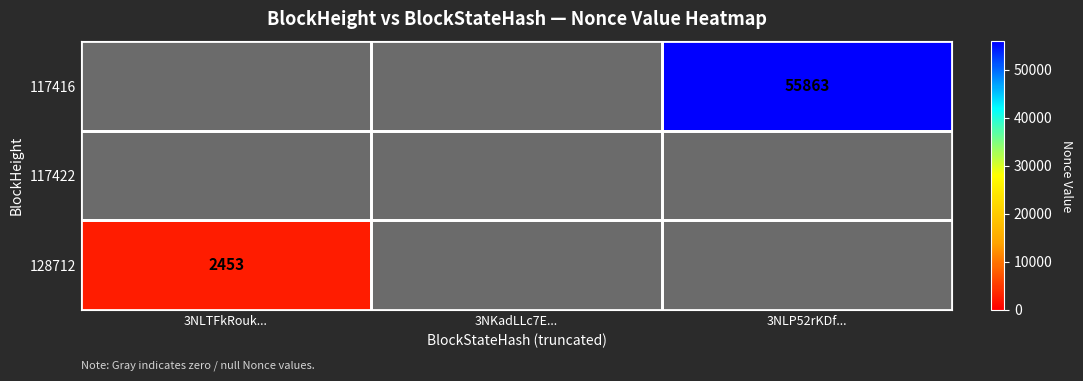

How many categories are shown in the chart?

3